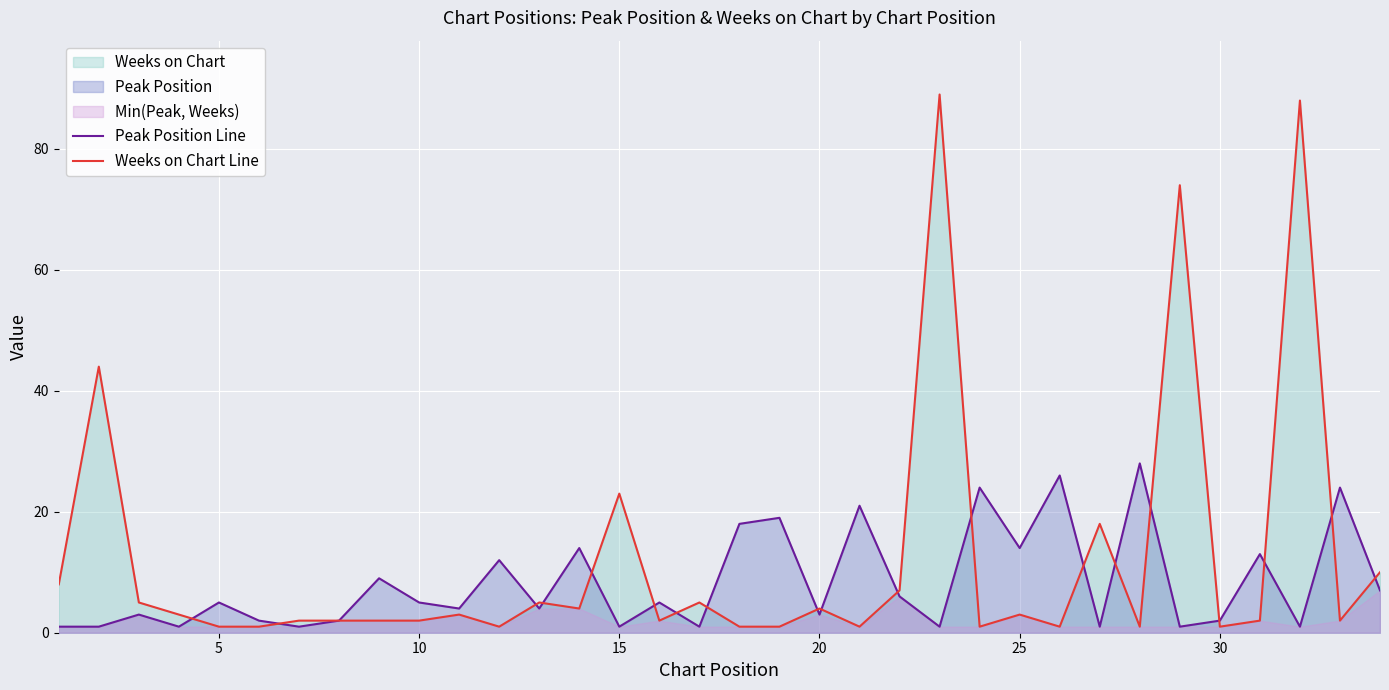

The Weeks on Chart Line series shows 8 at 15. True or false?

False